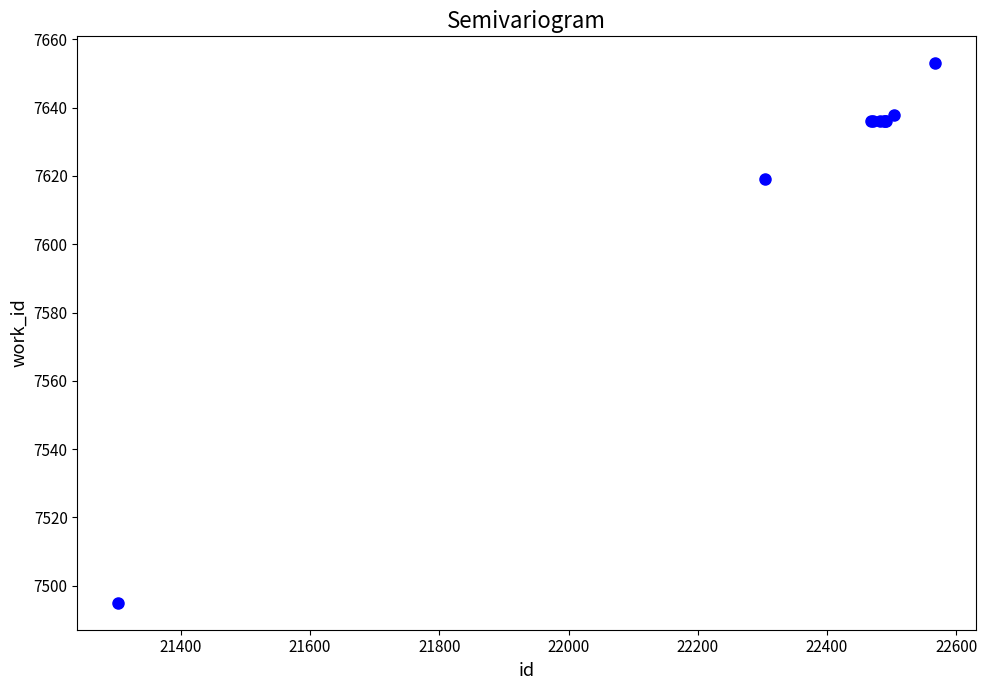

What Y value in the scatter plot is closest to 7574?

7619